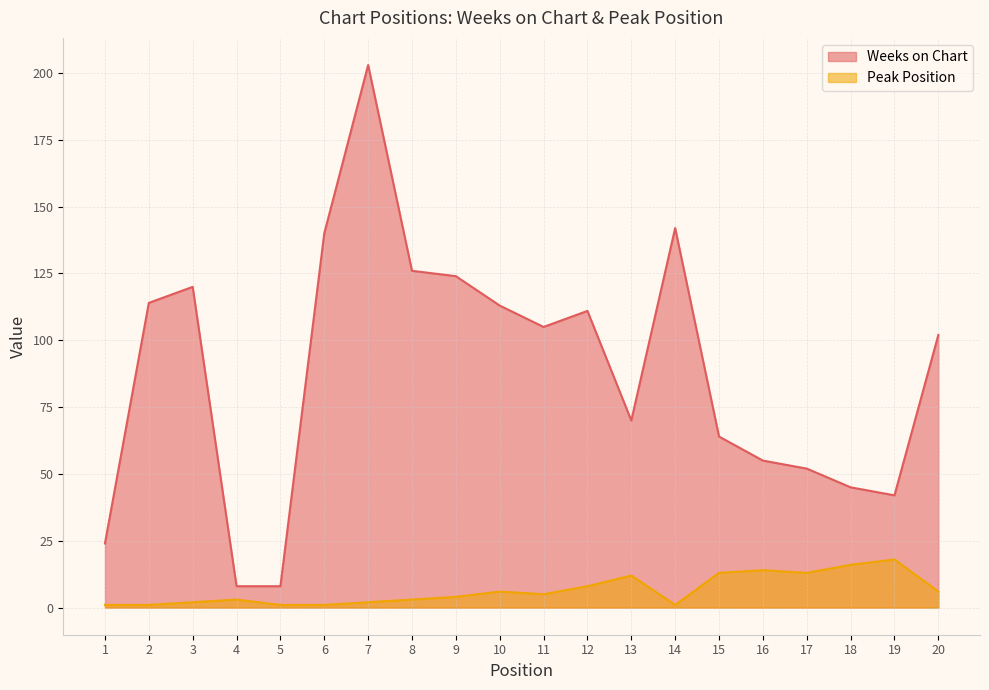

What is the total value across all series at 10?

119